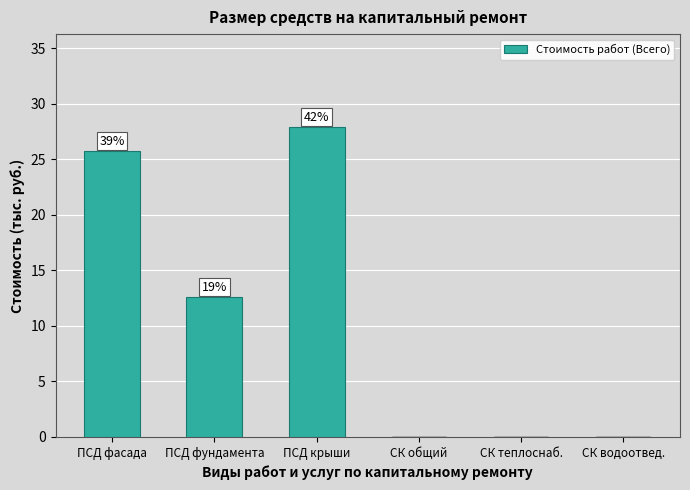

Which category has the lowest value across all series?

СК общий